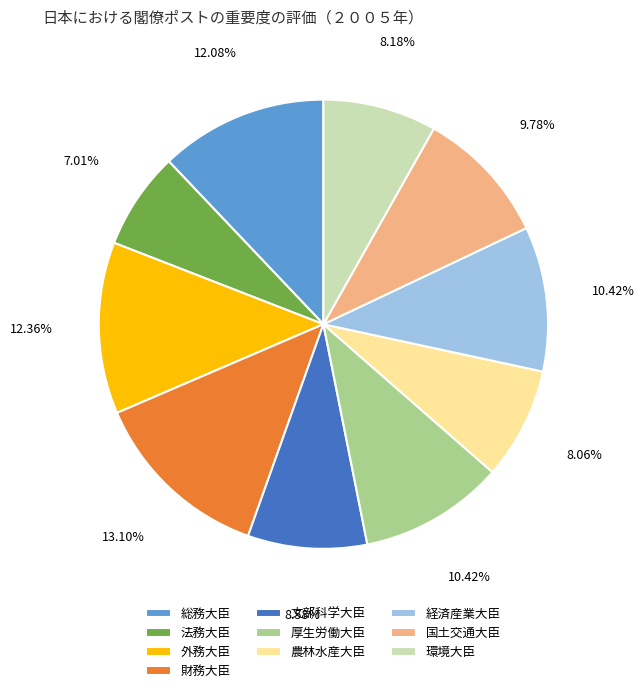

The 財務大臣 slice represents 13% of the pie. True or false?

True